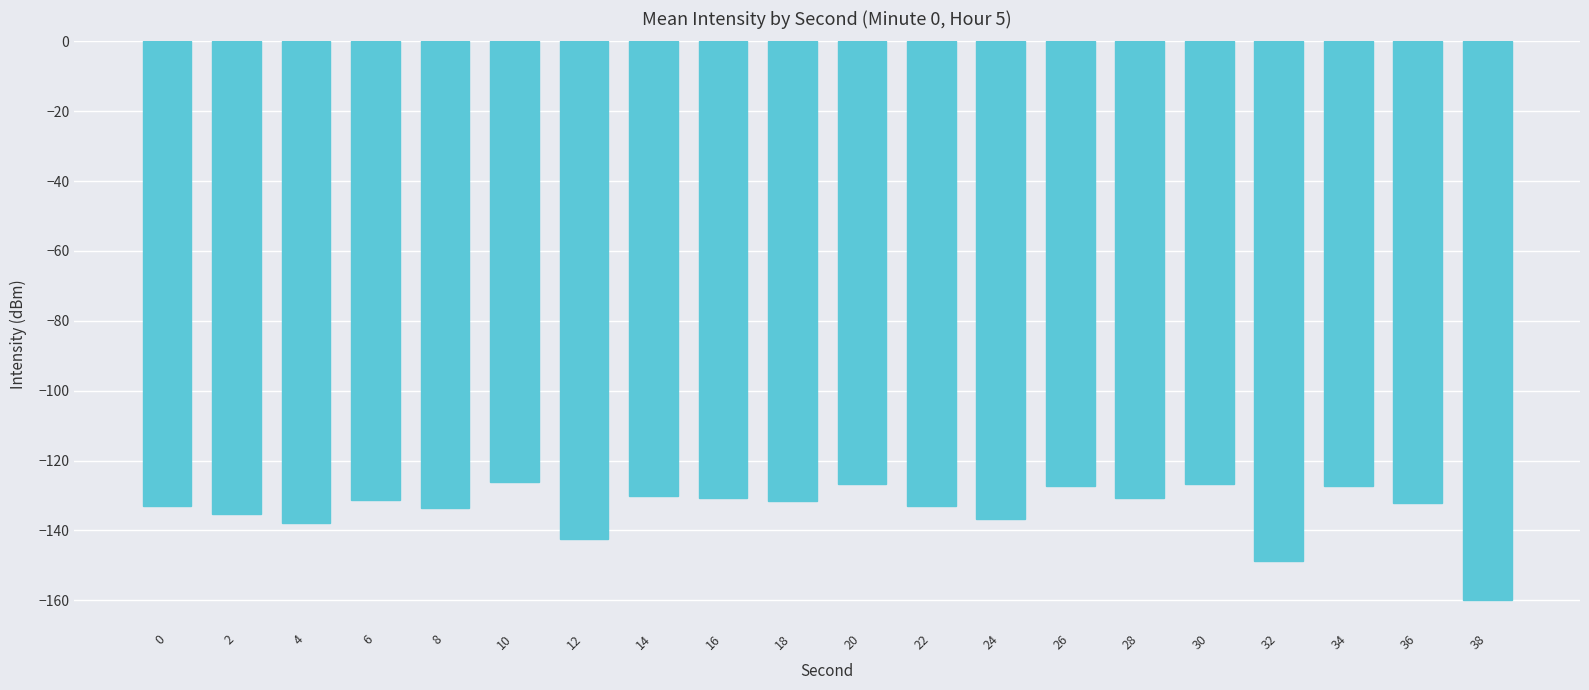

What is the value of the 8th bar from the left?

-130.3